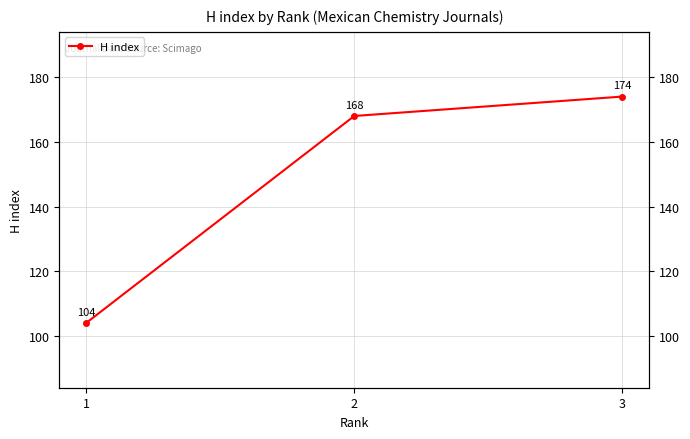

What is the value of the 2nd point from the left?

168